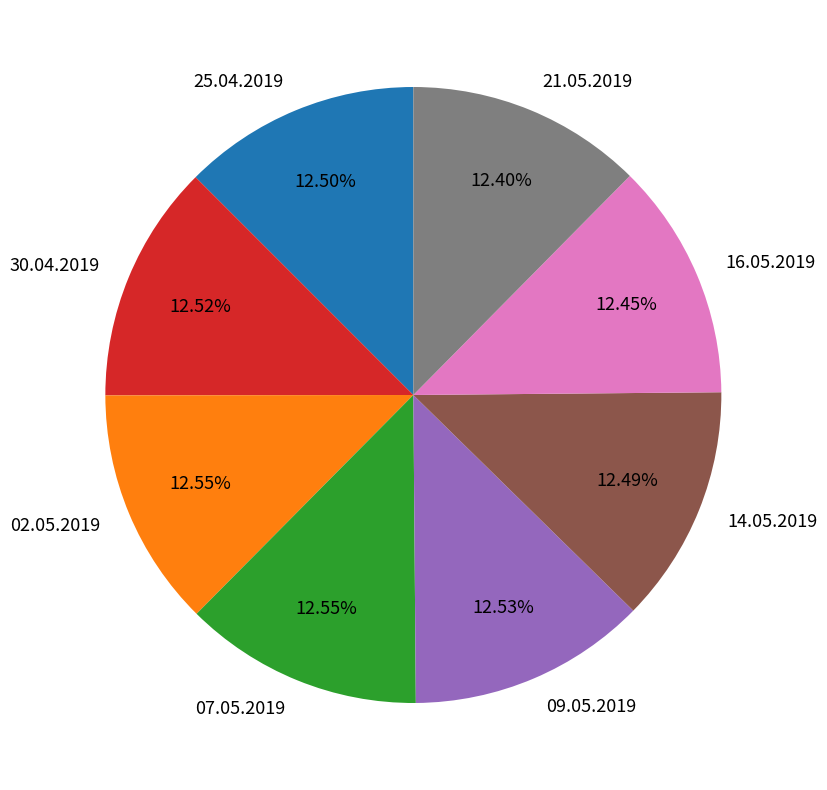

How many slices are in this pie chart?

8